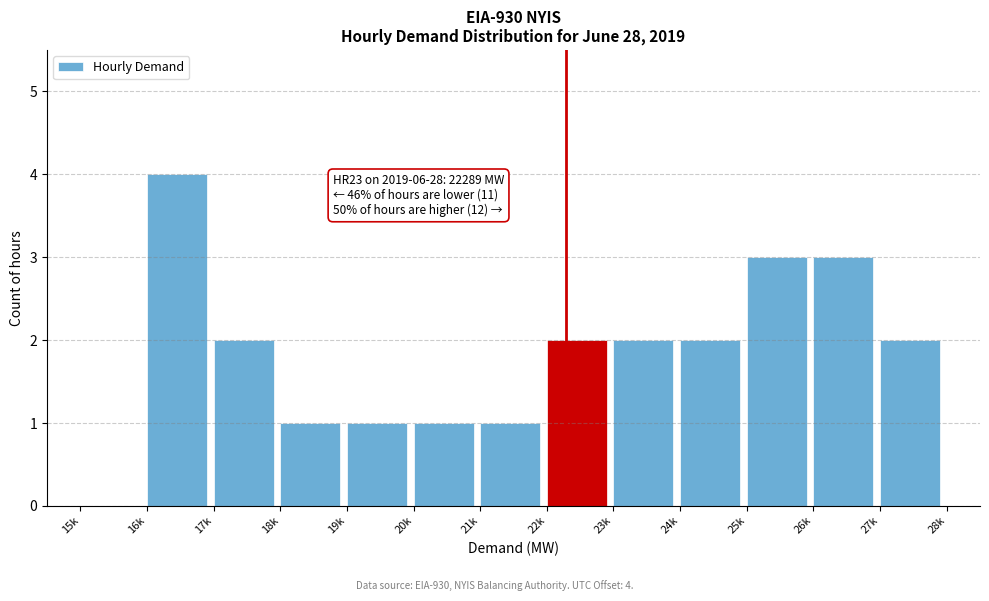

Reading left to right, what are all the values shown in this chart?

15k=0	16k=4	17k=2	18k=1	19k=1	20k=1	21k=1	22k=2	23k=2	24k=2	25k=3	26k=3	27k=2